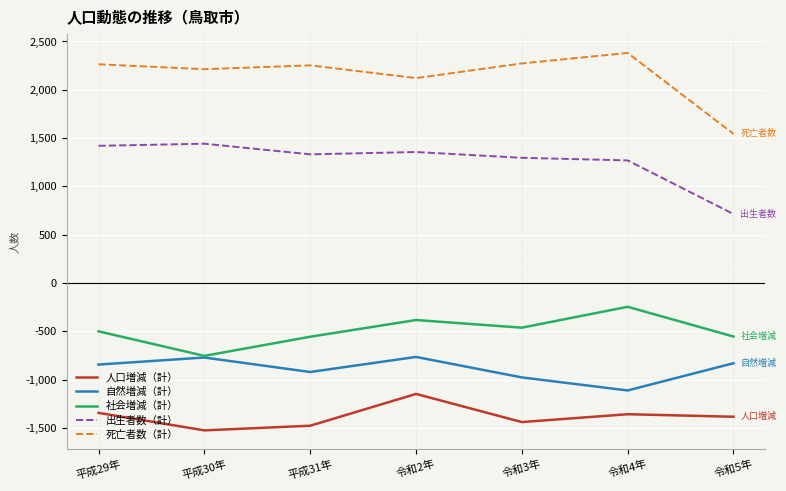

True or false: 死亡者数（計） and 自然増減（計） intersect in this chart.

False